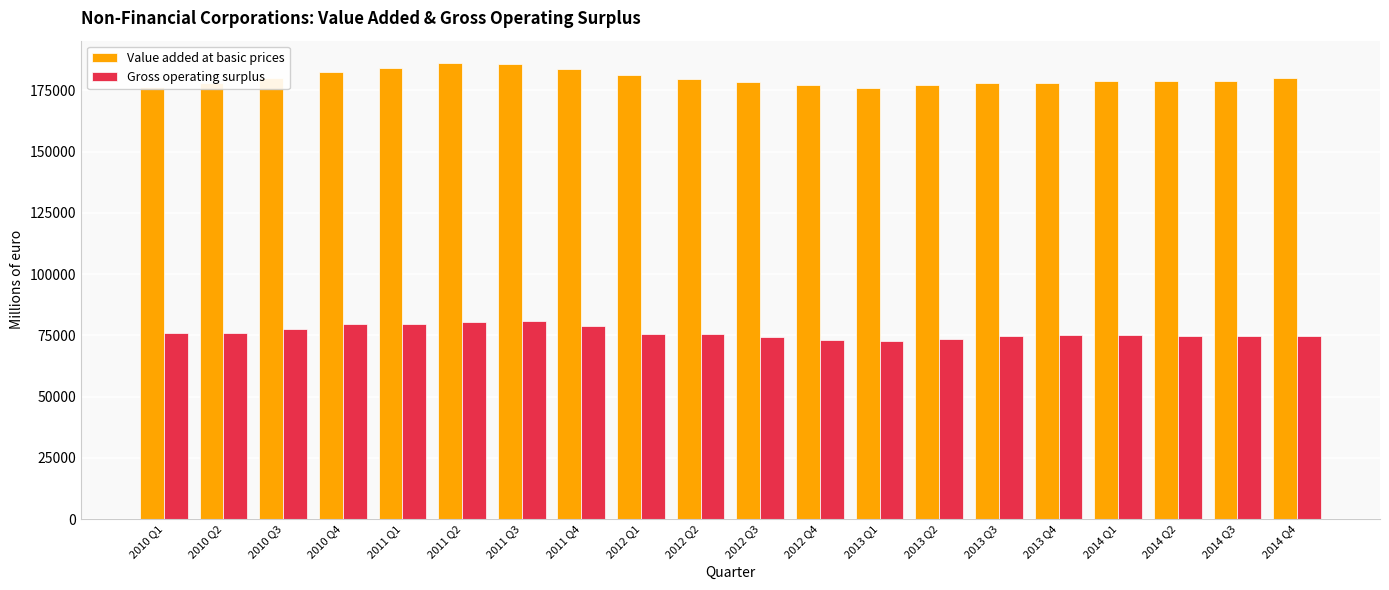

How many categories are shown in the chart?

20